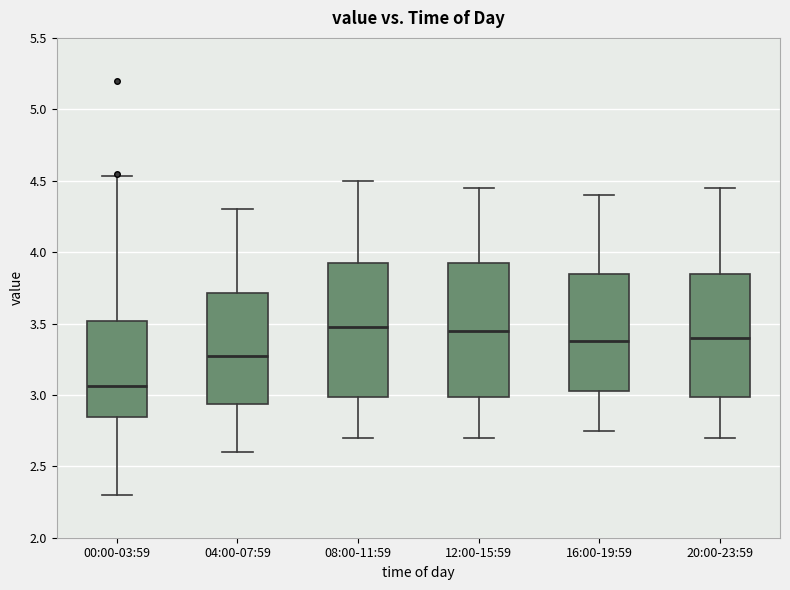

Reading left to right, transcribe this box plot: for each box, give where its median line is, the range the box spans, and where its two whiskers end, as read against the y-axis. The values are not printed on the chart, so give them approximately, as read against the axis.

00:00-03:59: median 3.05, box 2.85 to 3.50, whiskers 2.30 to 4.55
04:00-07:59: median 3.30, box 2.95 to 3.70, whiskers 2.60 to 4.30
08:00-11:59: median 3.50, box 3.00 to 3.95, whiskers 2.70 to 4.50
12:00-15:59: median 3.45, box 3.00 to 3.95, whiskers 2.70 to 4.45
16:00-19:59: median 3.40, box 3.05 to 3.85, whiskers 2.75 to 4.40
20:00-23:59: median 3.40, box 3.00 to 3.85, whiskers 2.70 to 4.45